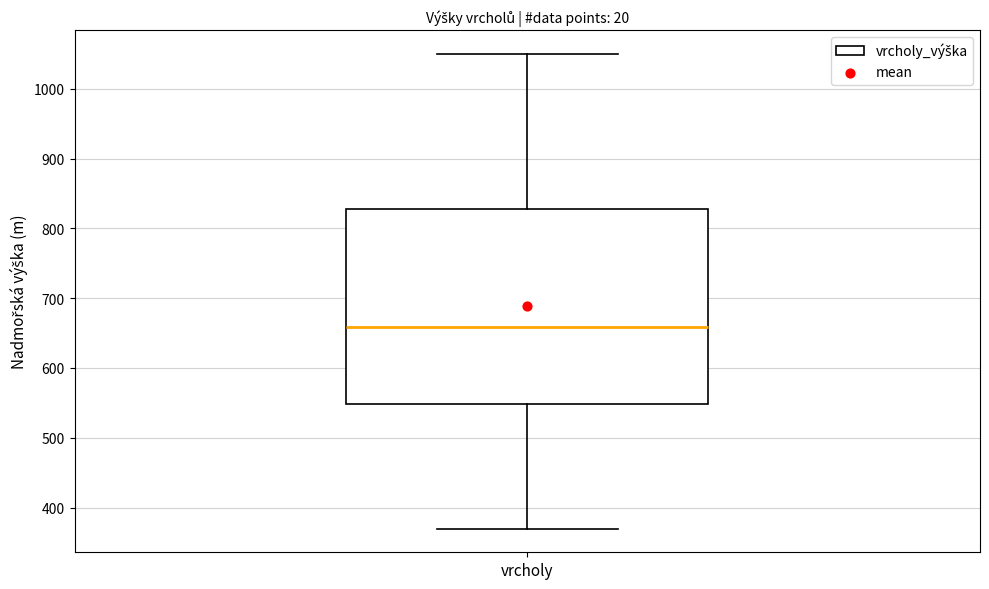

Read this box plot against the y-axis: the position of the median line, the range covered by the box, and the ends of both whiskers. The values are not printed on the chart, so give them approximately, as read against the axis.

median 660, box 550 to 830, whiskers 370 to 1050